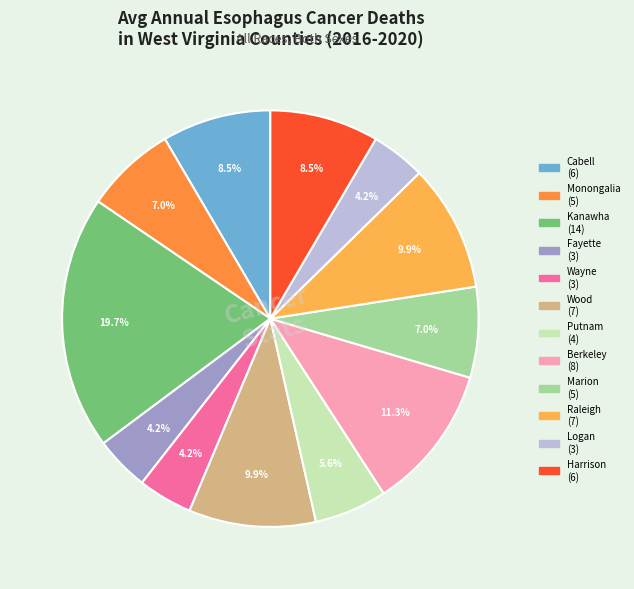

Does any single category account for the majority?

No